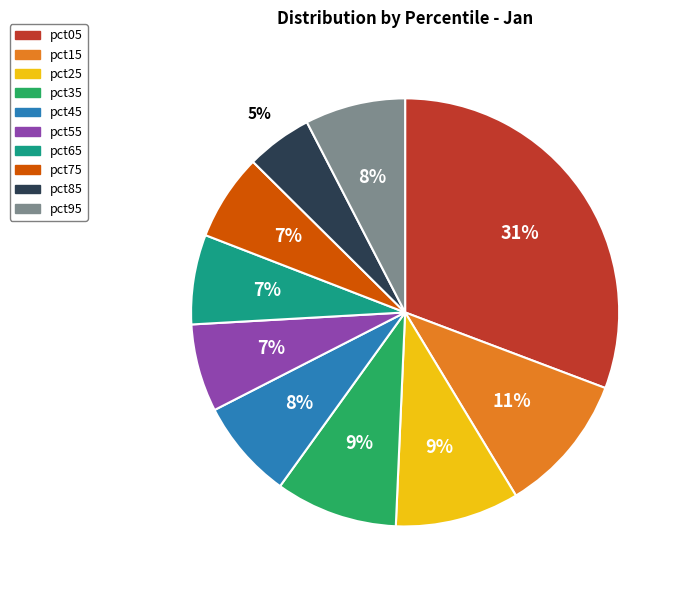

The pct85 slice represents 5% of the pie. True or false?

True